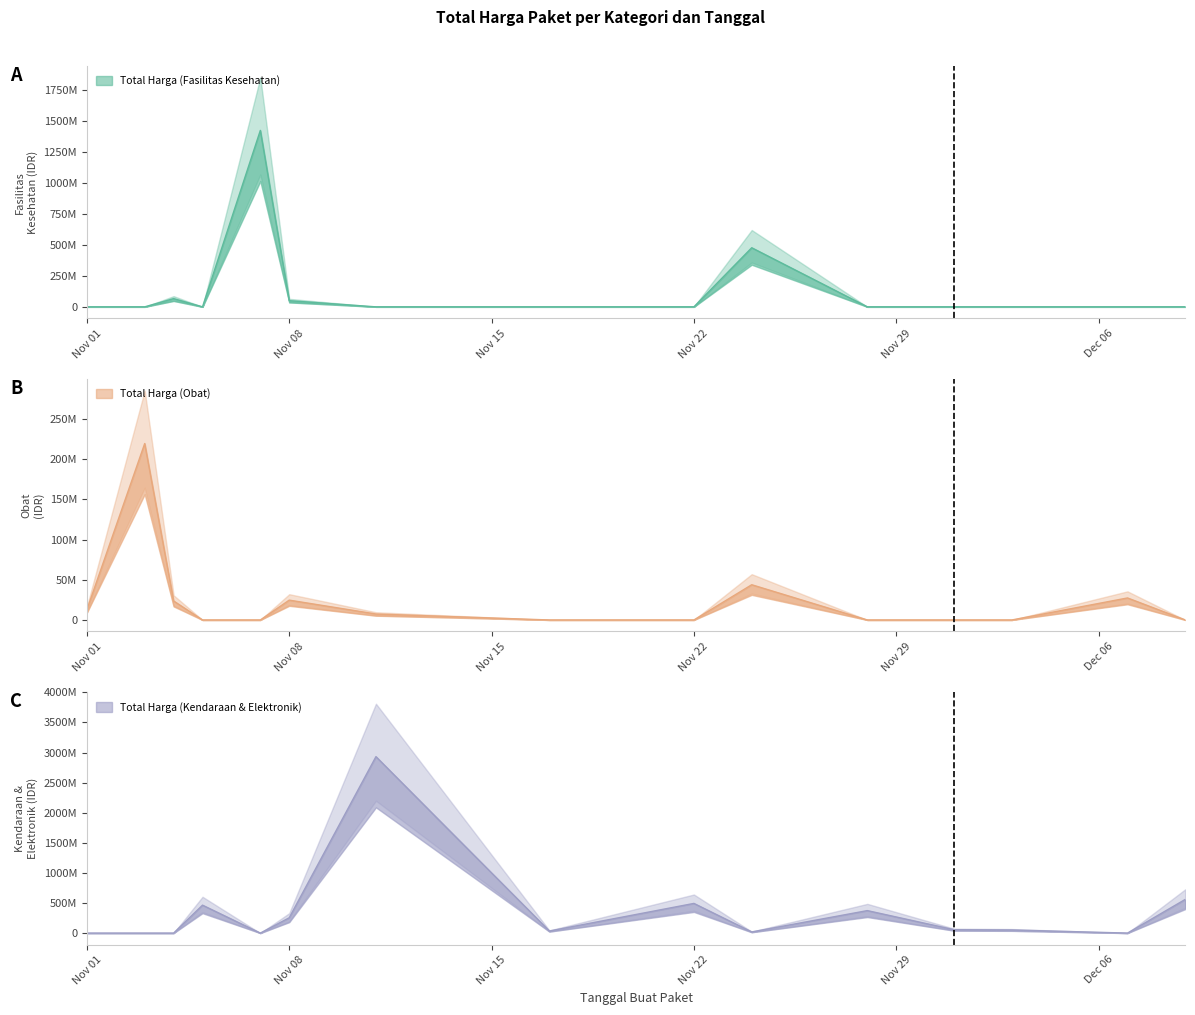

What is the greatest value displayed?

2931562000